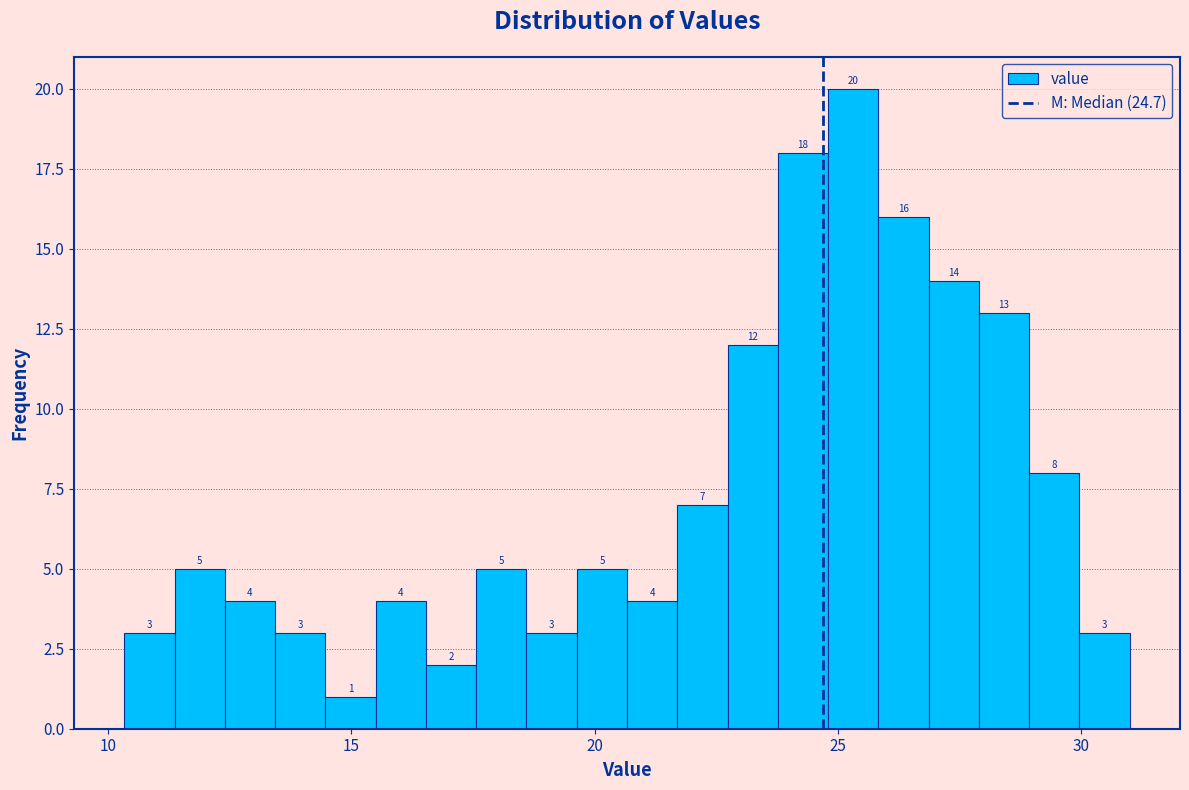

Read against the x-axis, roughly where is the centre of the tallest bar?

25.5